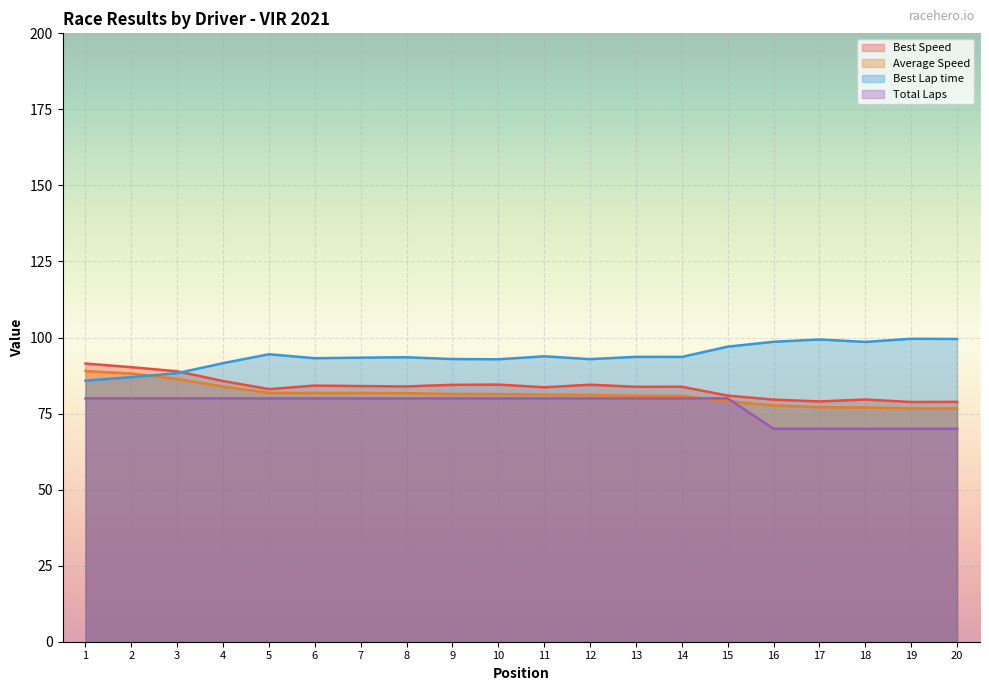

Which series changed the most between 13 and 16?

Total Laps